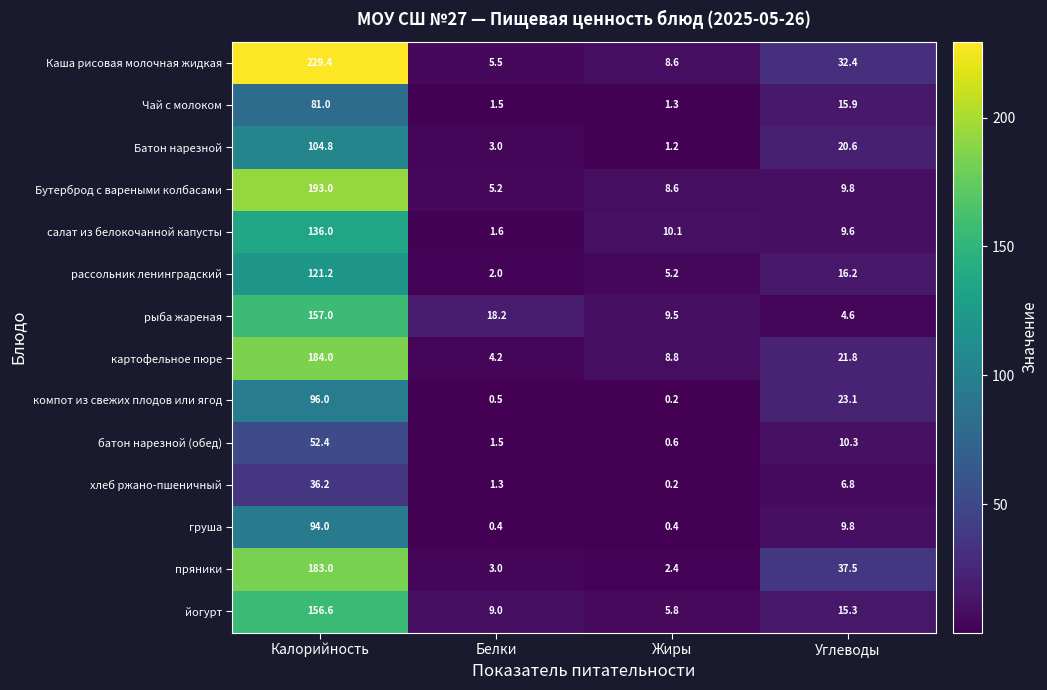

List the series in order of their peak value, highest first.

Каша рисовая молочная жидкая, Бутерброд с вареными колбасами, картофельное пюре, пряники, рыба жареная, йогурт, салат из белокочанной капусты, рассольник ленинградский, Батон нарезной, компот из свежих плодов или ягод, груша, Чай с молоком, батон нарезной (обед), хлеб ржано-пшеничный